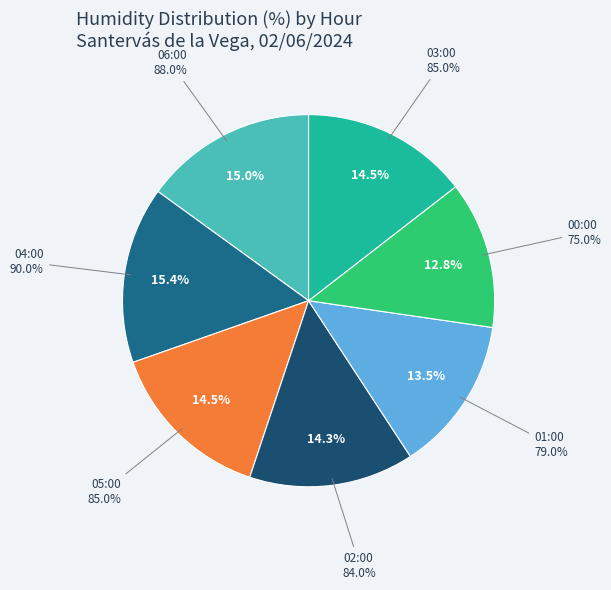

How many slices are in this pie chart?

7